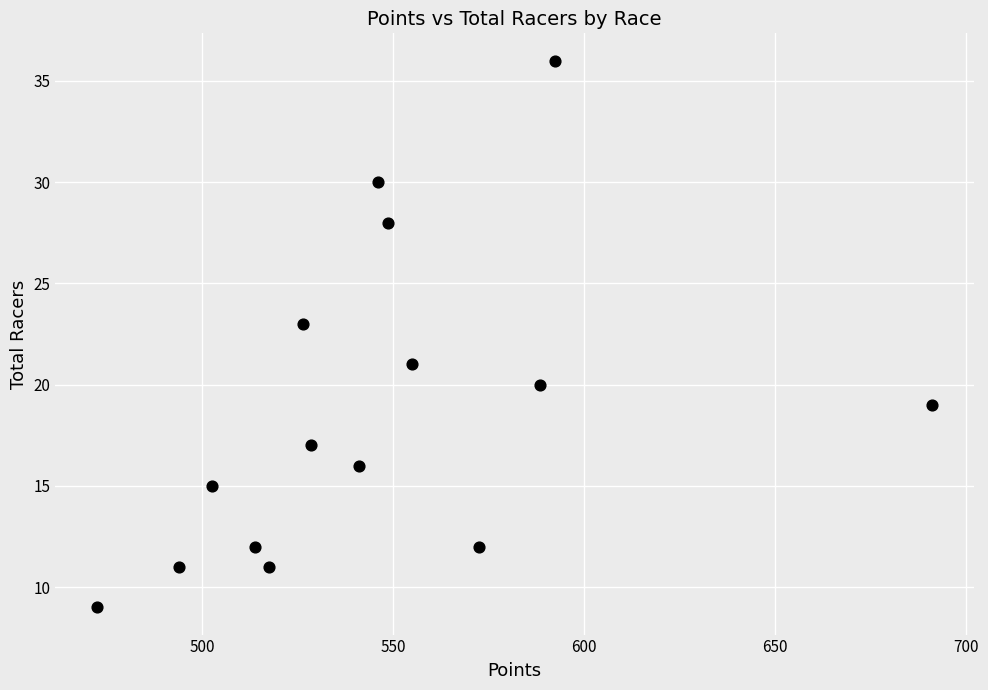

What is the range of Y values (max minus min)?

27